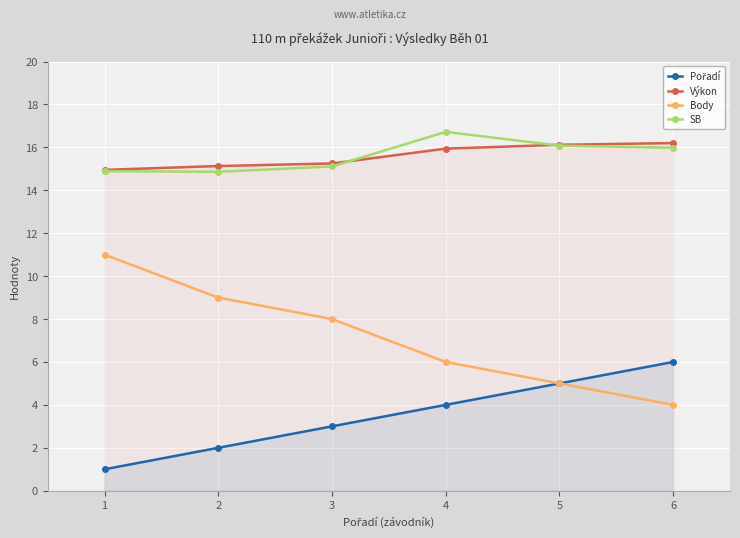

What is the maximum value shown in the chart?

16.7